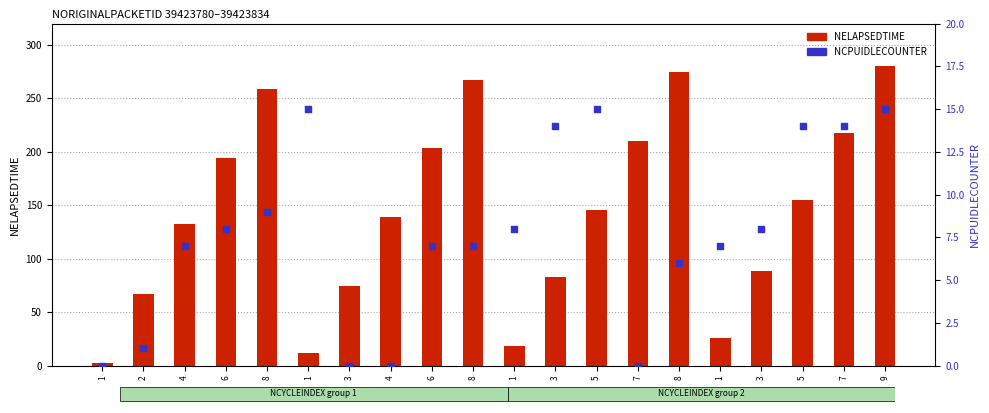

What are all the series names shown in the legend?

NELAPSEDTIME, NCPUIDLECOUNTER